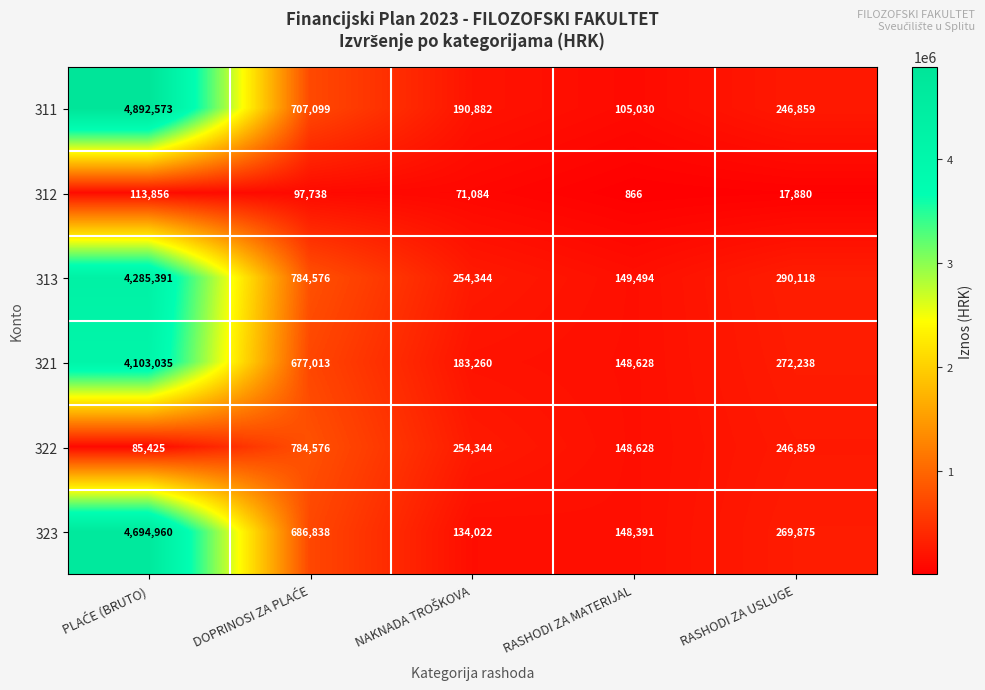

What is the difference between the maximum and second lowest values in the 321 series?

3919775